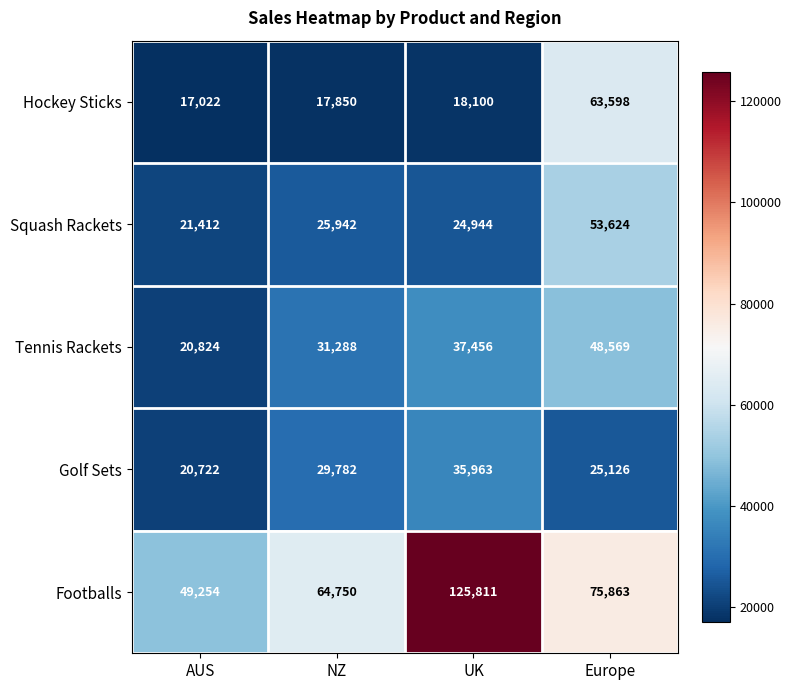

At AUS, list the series in order from smallest to largest.

Hockey Sticks, Golf Sets, Tennis Rackets, Squash Rackets, Footballs